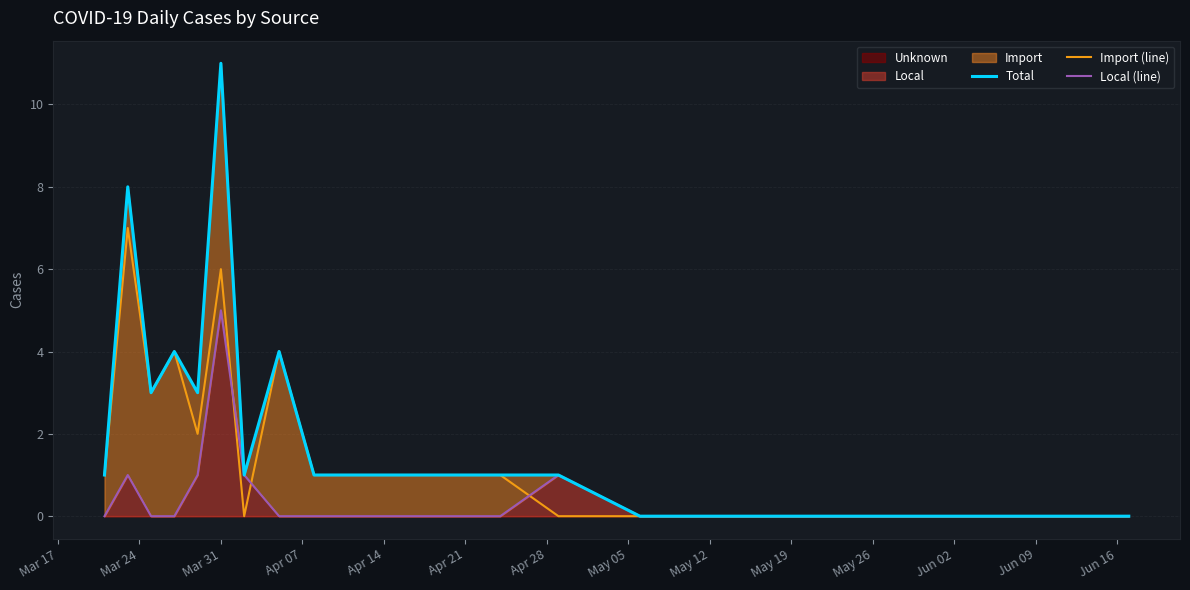

Which series has the largest total across all categories?

Total